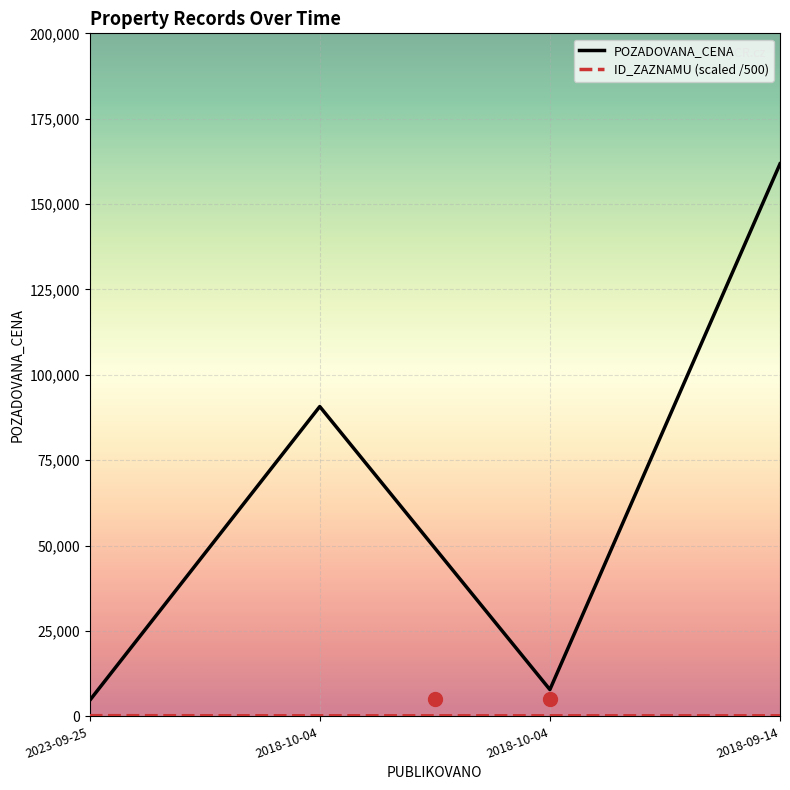

What are all the series names shown in the legend?

POZADOVANA_CENA, ID_ZAZNAMU (scaled /500)